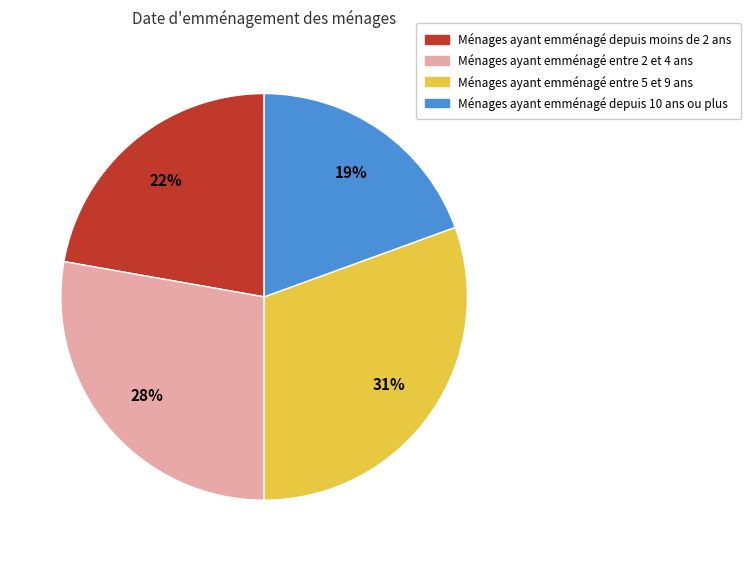

Is there any slice that represents more than half of the pie?

No